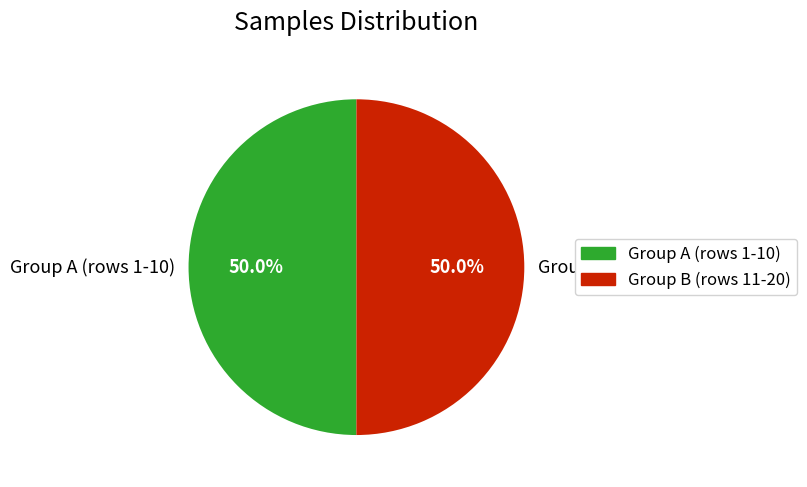

Combined, do Group A (rows 1-10) and Group B (rows 11-20) account for over 50%?

Yes